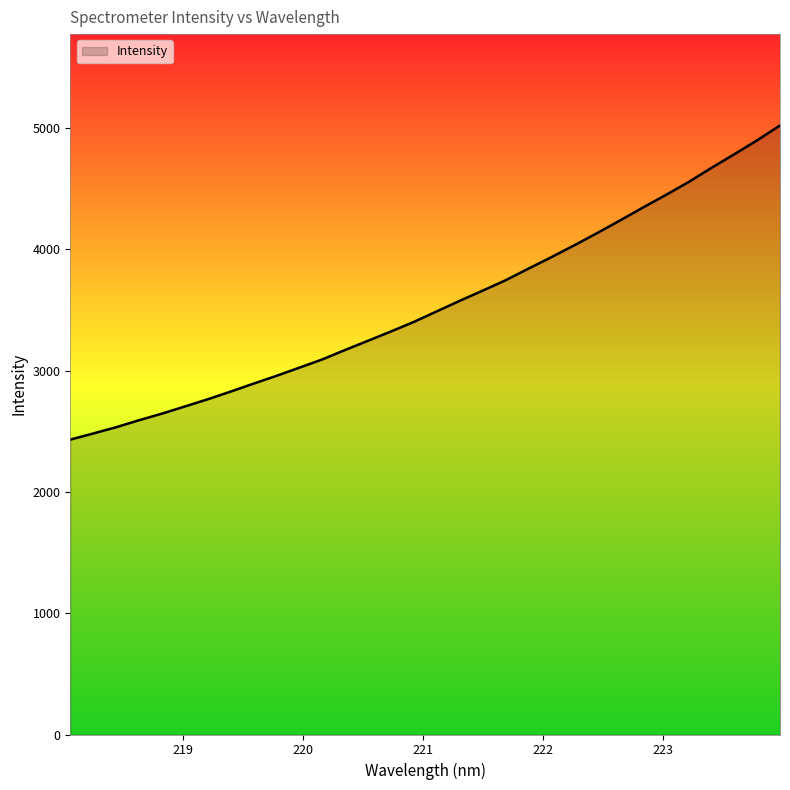

What is the average value?

3546.6